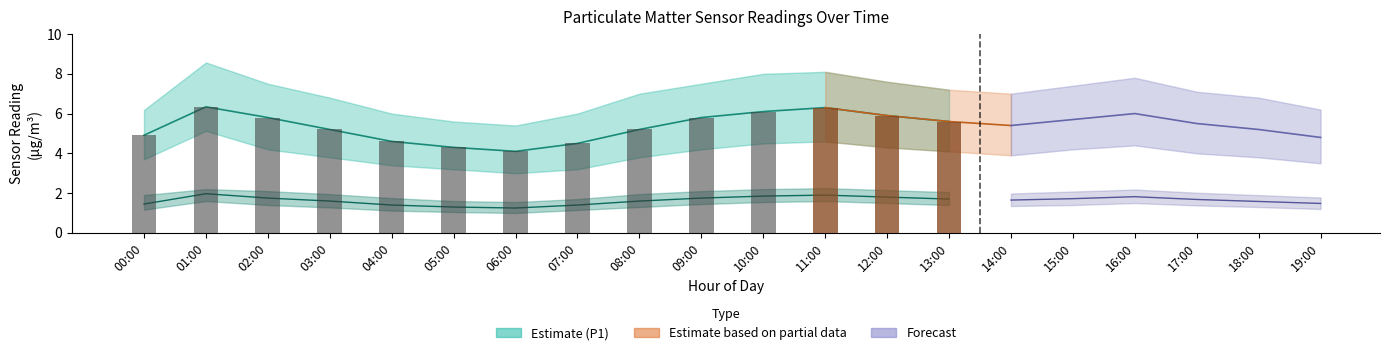

How many data points does each series have?

20